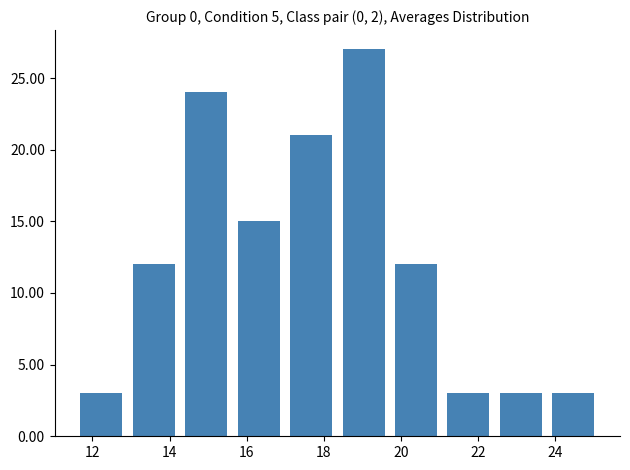

Reading left to right, transcribe this chart: for each bar, give the range it covers on the x-axis and its height. Neither the bar edges nor the heights are printed on the chart, so give them approximately, as read against the axes.

11.6 to 13.0: 3
13.0 to 14.2: 12
14.2 to 15.6: 24
15.6 to 17.0: 15
17.0 to 18.4: 21
18.4 to 19.8: 27
19.8 to 21.0: 12
21.0 to 22.4: 3
22.4 to 23.8: 3
23.8 to 25.2: 3